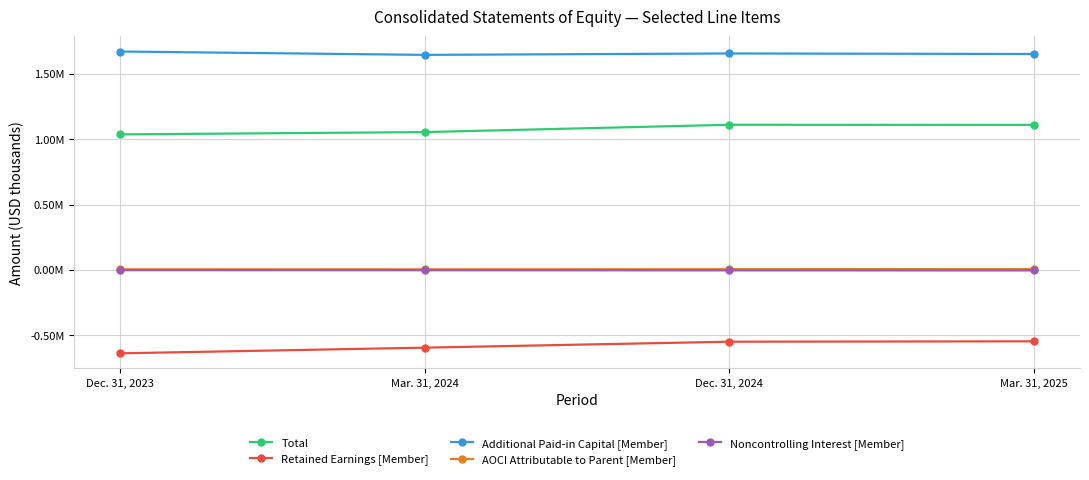

Between Dec. 31, 2024 and Mar. 31, 2025, which is larger?

Dec. 31, 2024